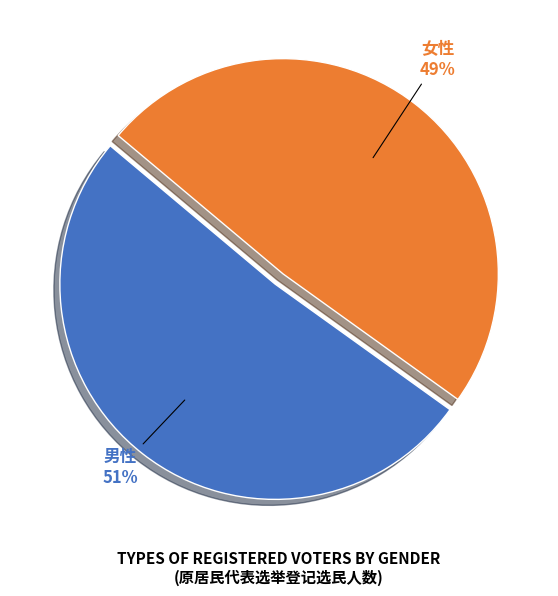

Is there a majority slice in this chart?

Yes